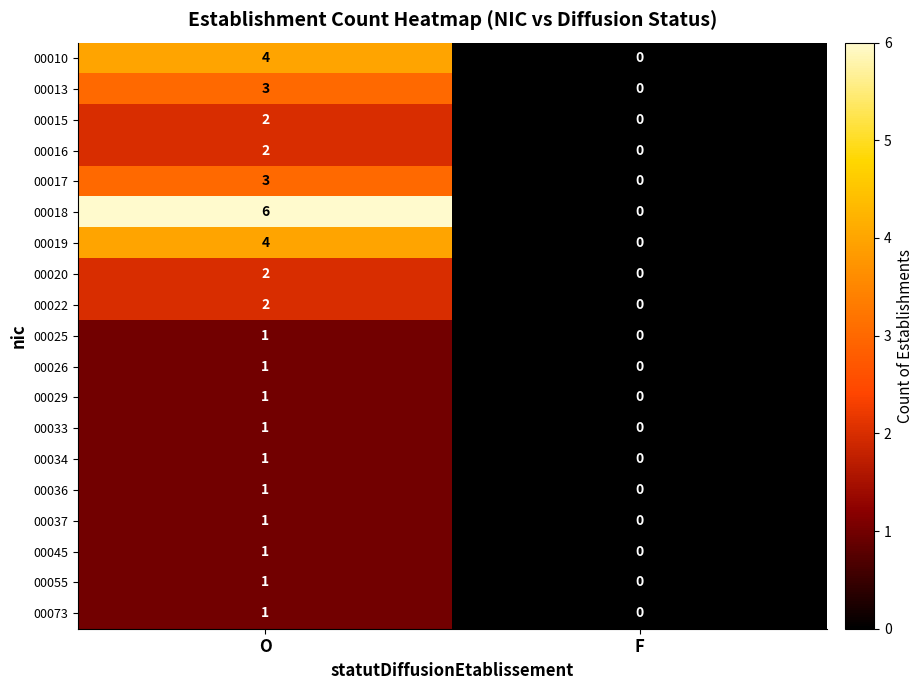

How many values in 00020 are above zero?

1